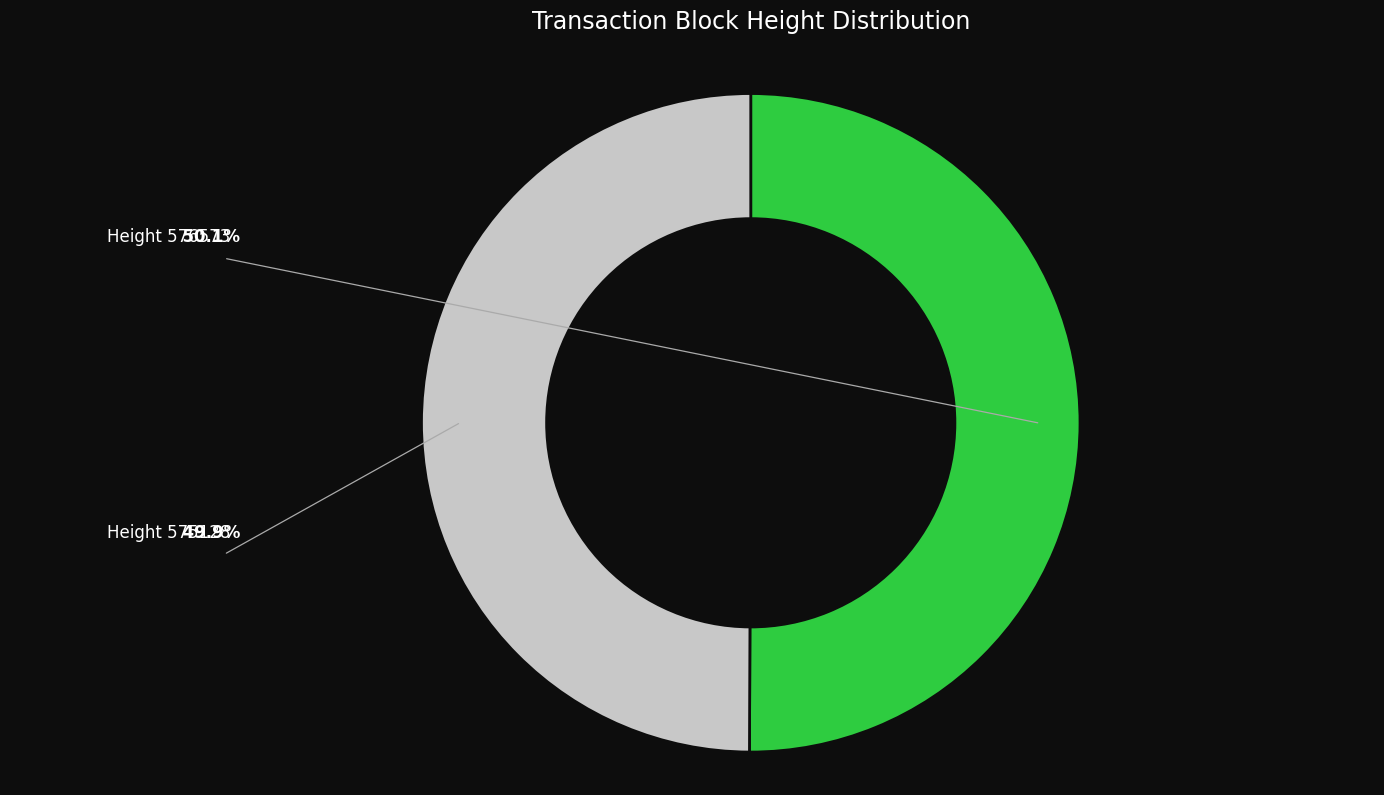

To the nearest percent, what is the average slice percentage?

50%